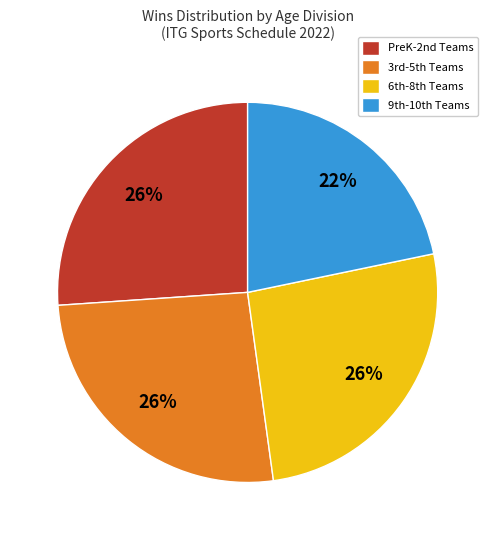

Which category has the smallest portion of the pie?

9th-10th Teams